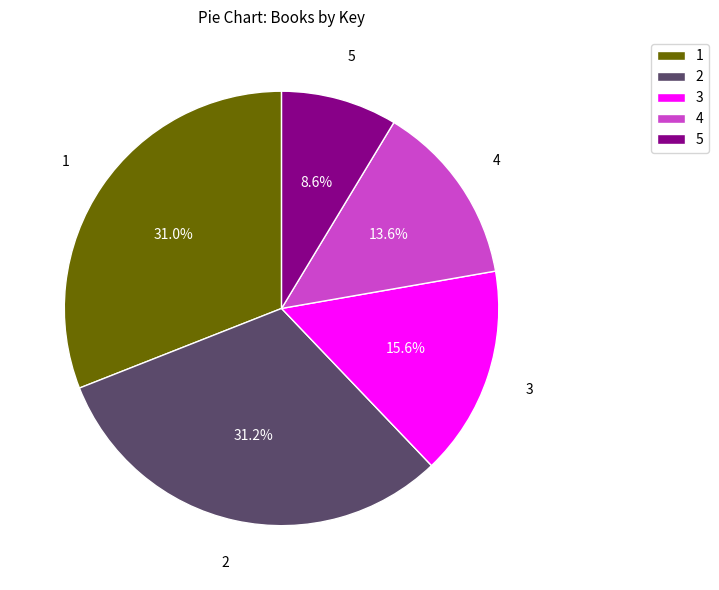

Which category has the smallest portion of the pie?

5